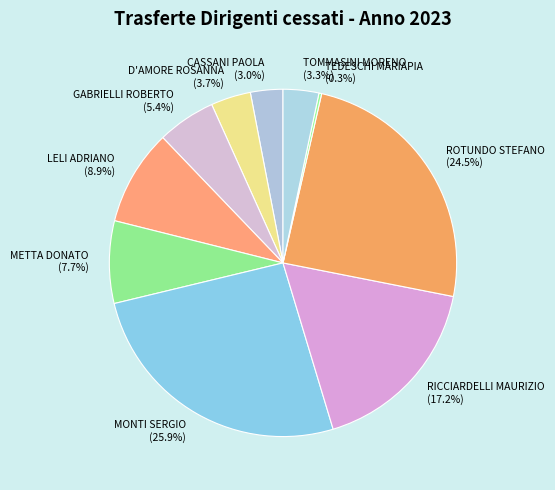

Is the sum of RICCIARDELLI MAURIZIO and TOMMASINI MORENO greater than half?

No